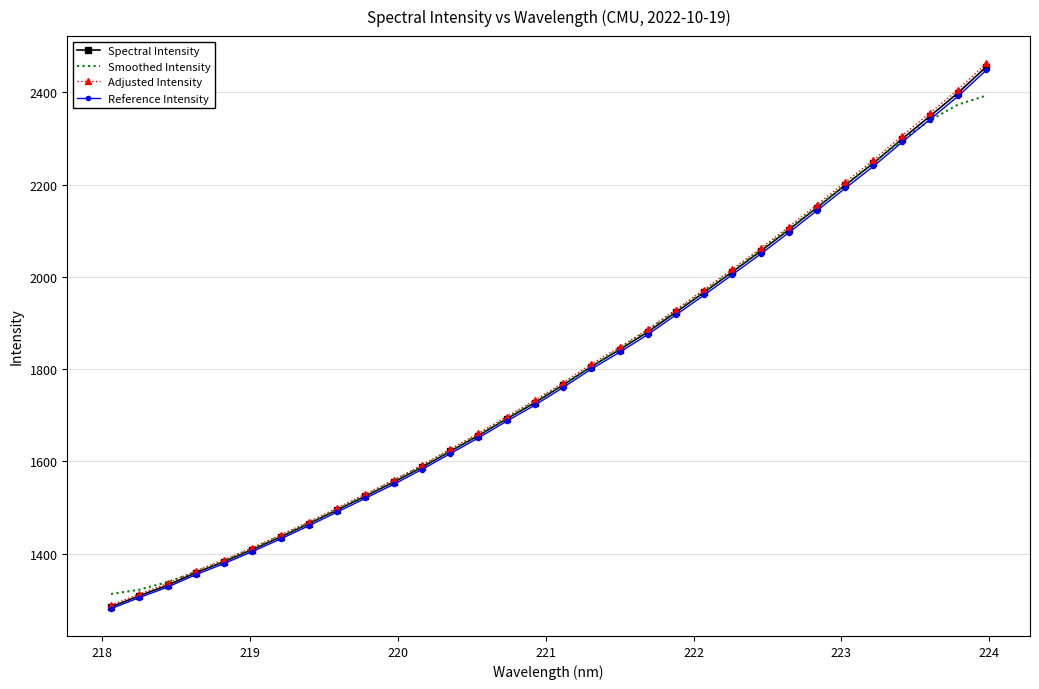

True or false: Smoothed Intensity and Spectral Intensity cross at least once.

True